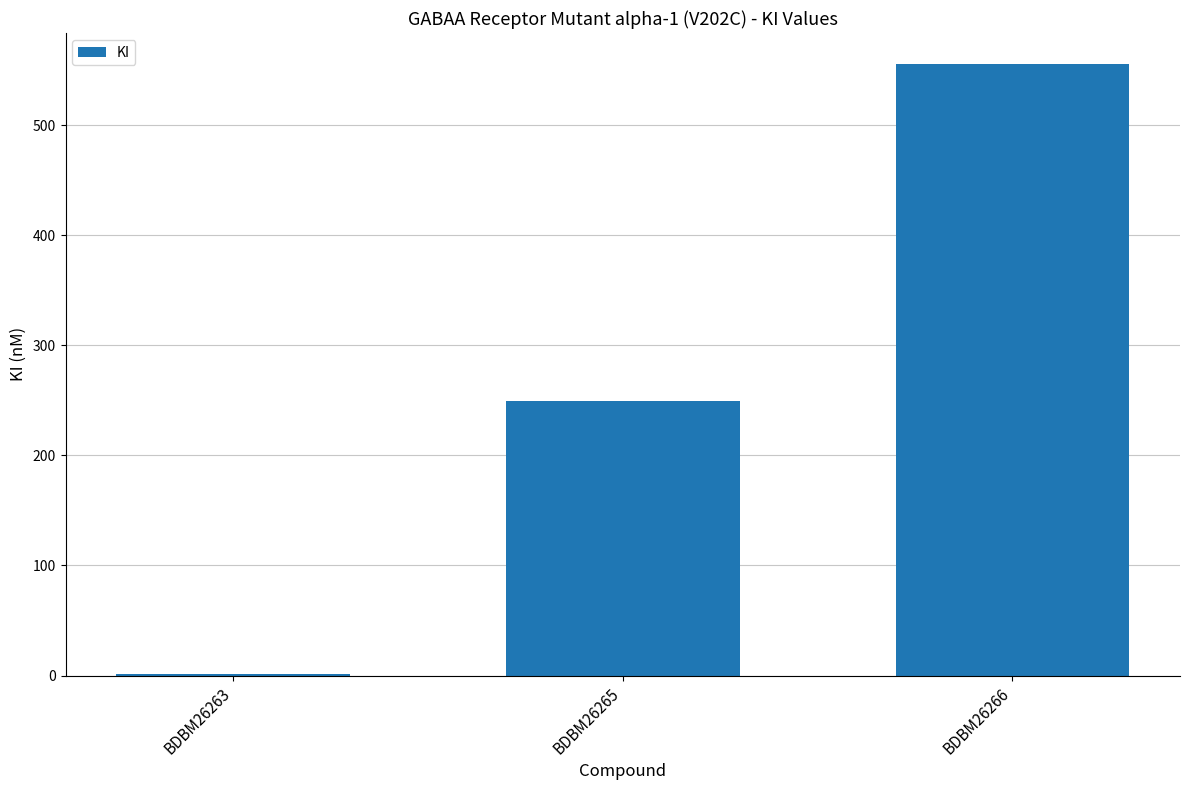

Reading left to right, transcribe all the data shown in this chart.

BDBM26263=1.5	BDBM26265=249.0	BDBM26266=556.0